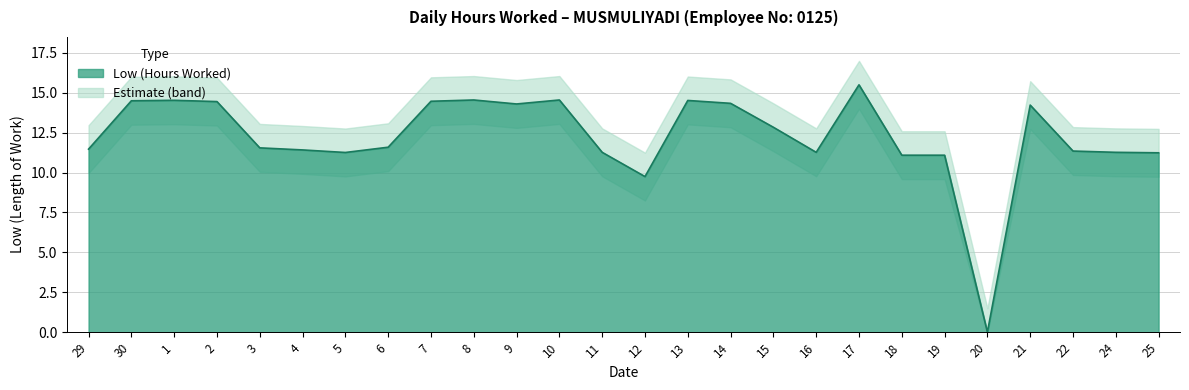

What is the label of the 4th point from the right?

21